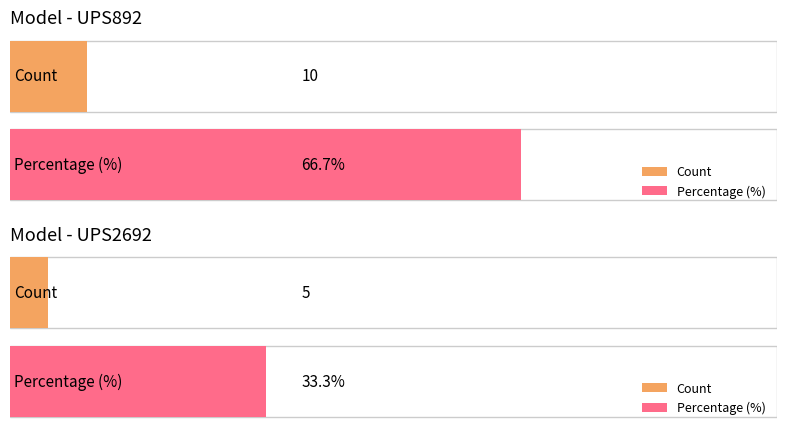

What is the label of the 2nd bar from the left?

UPS2692 count